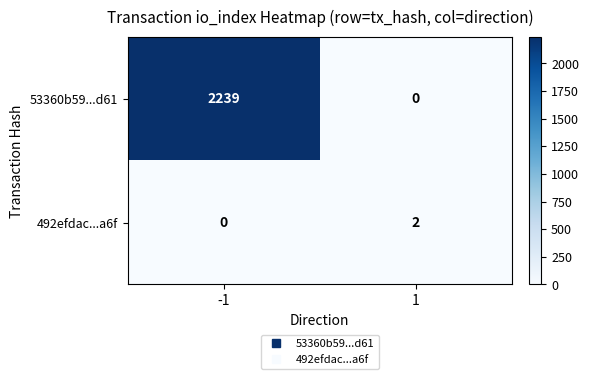

Reading left to right, transcribe all the data shown in this chart.

53360b59...d61: -1=2239	1=0
492efdac...a6f: -1=0	1=2